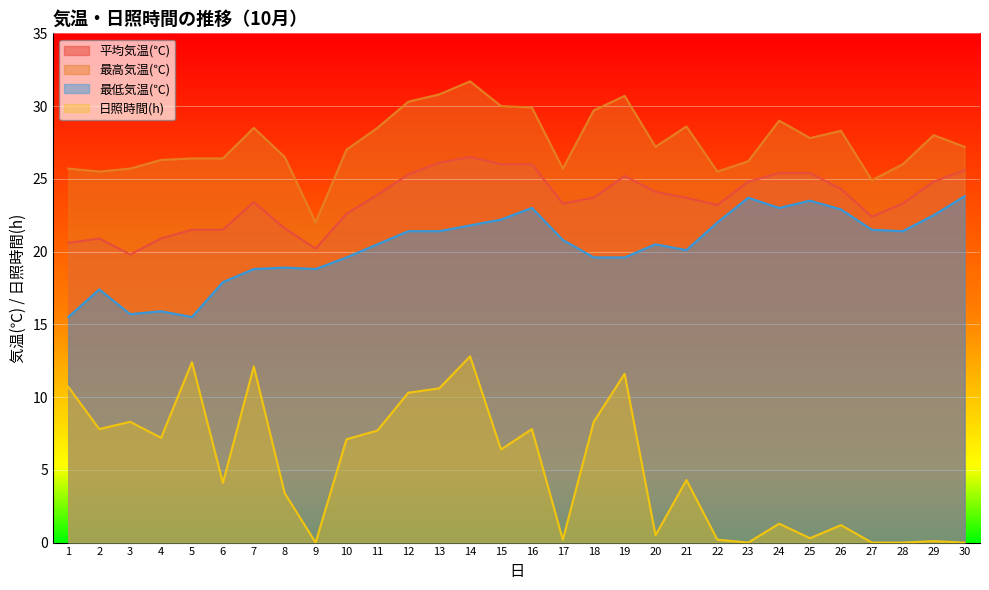

What is the minimum value for 最高気温(℃)?

22.0